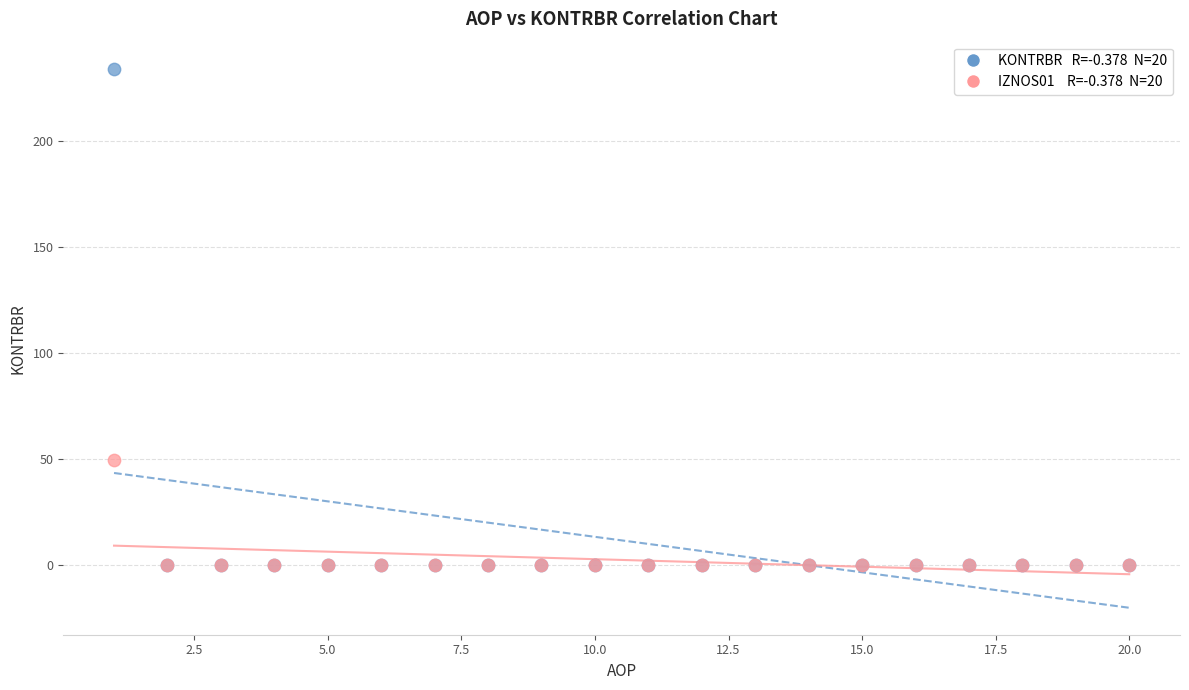

Across all series, what Y value is closest to 116?

49.6